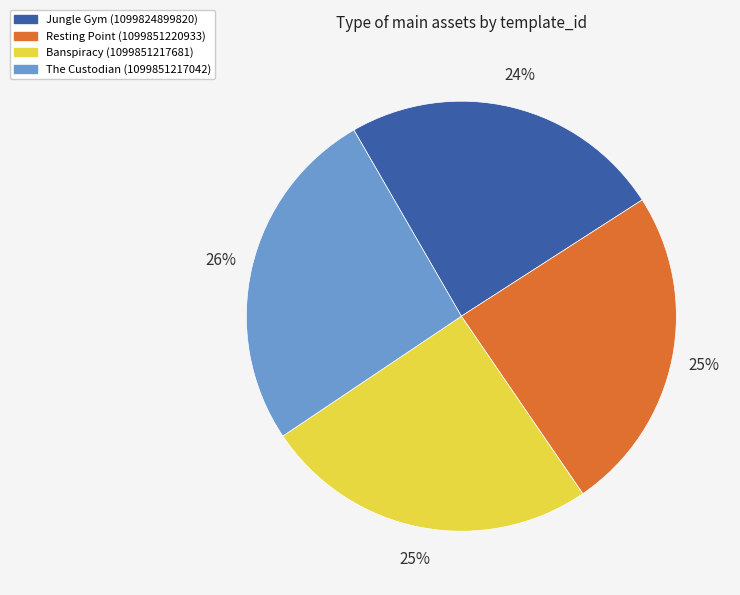

To the nearest percent, what is the average slice percentage?

25%